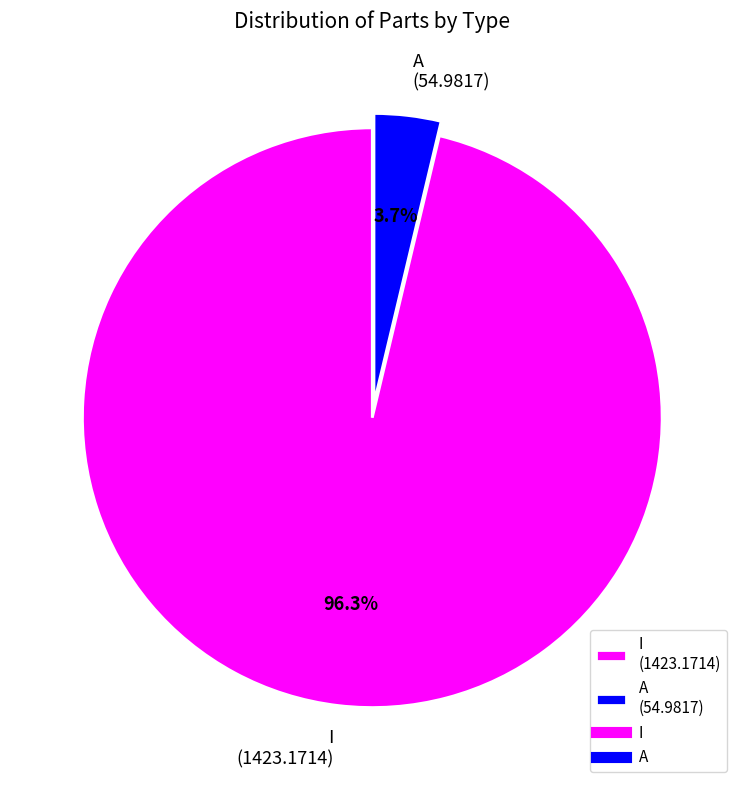

What is the majority slice?

I